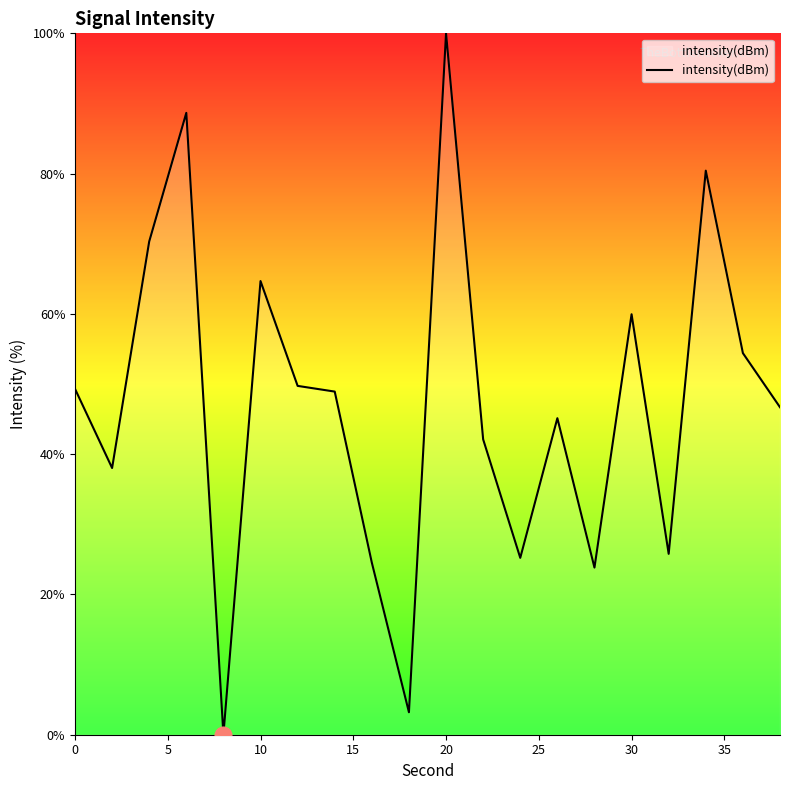

How many series are shown in this chart?

1